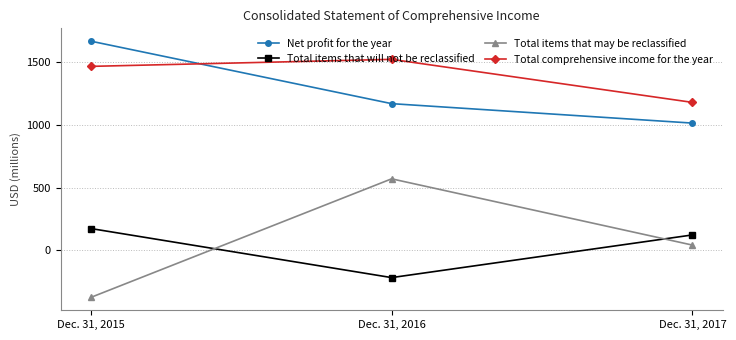

What is the value of the Total items that will not be reclassified point at the 3rd from the left?

123